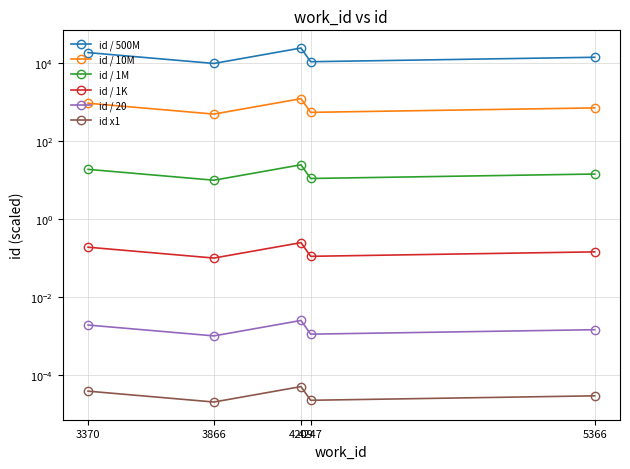

True or false: id x1 and id / 500M intersect in this chart.

False